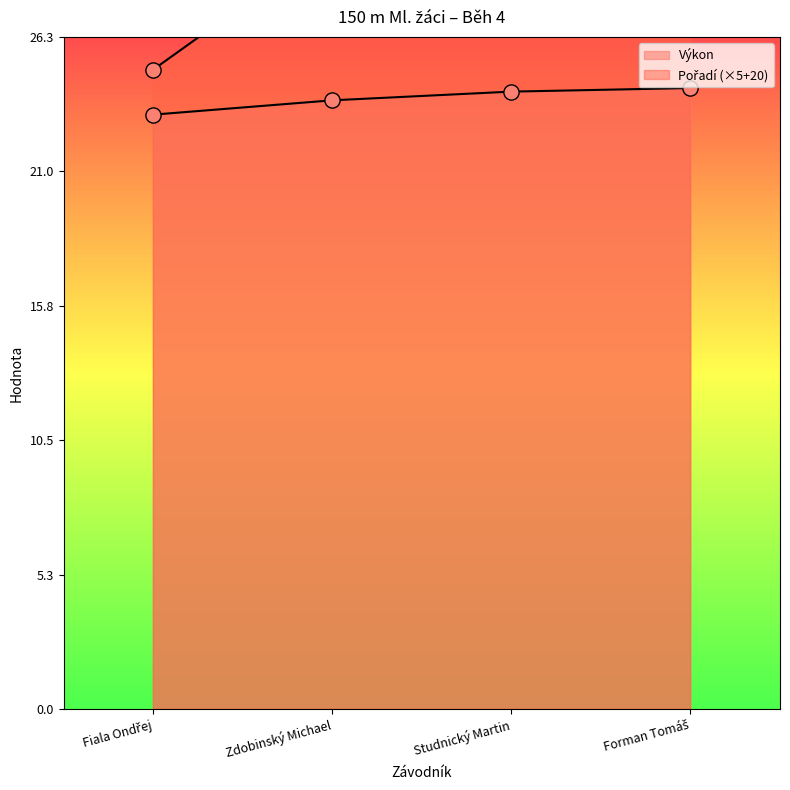

Which series has the largest total across all categories?

Pořadí